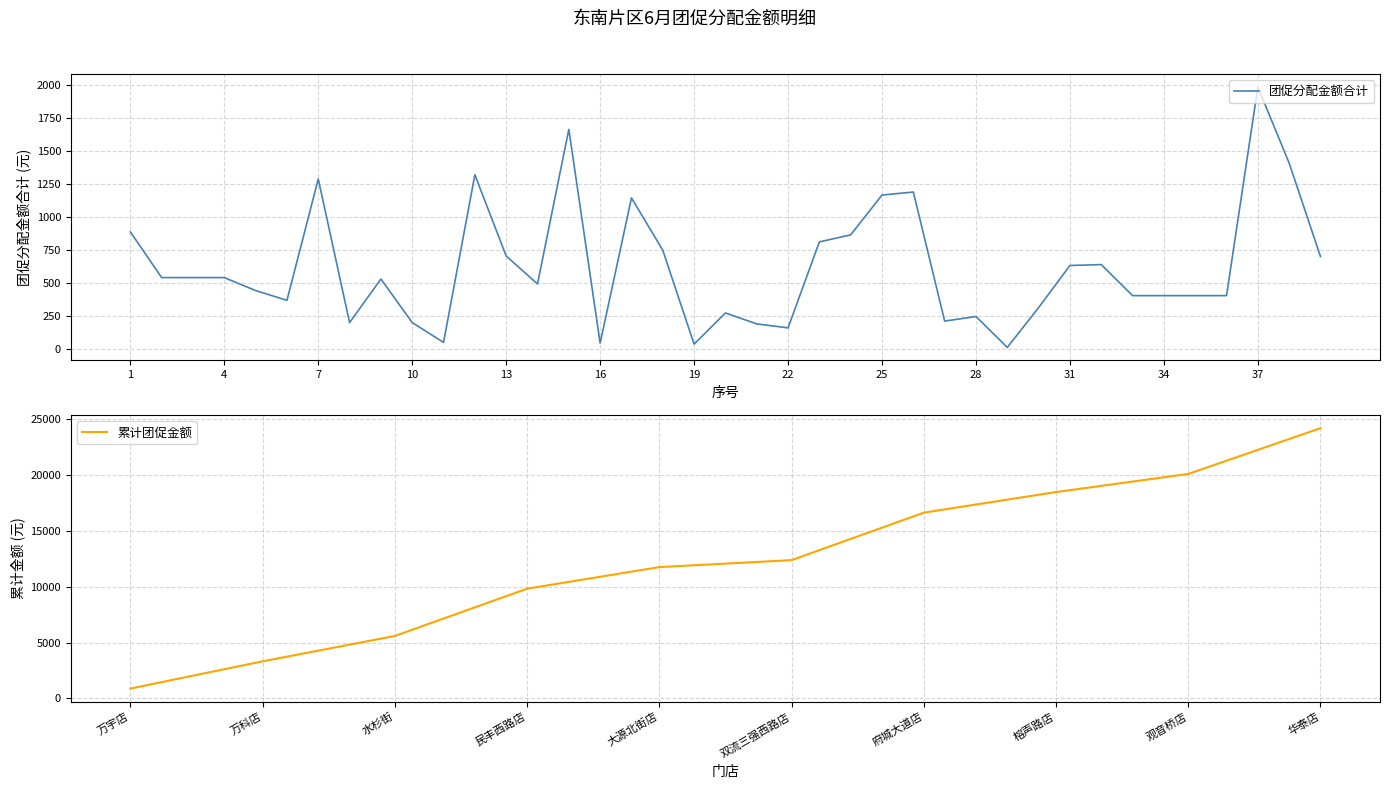

At which category does the data reach its first local valley?

6